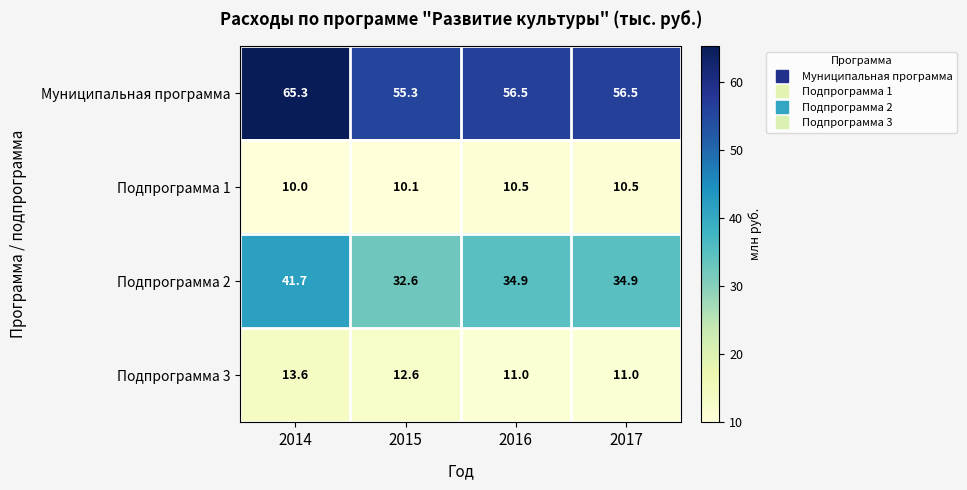

Rank the series by their maximum value, from highest to lowest.

Муниципальная программа, Подпрограмма 2, Подпрограмма 3, Подпрограмма 1